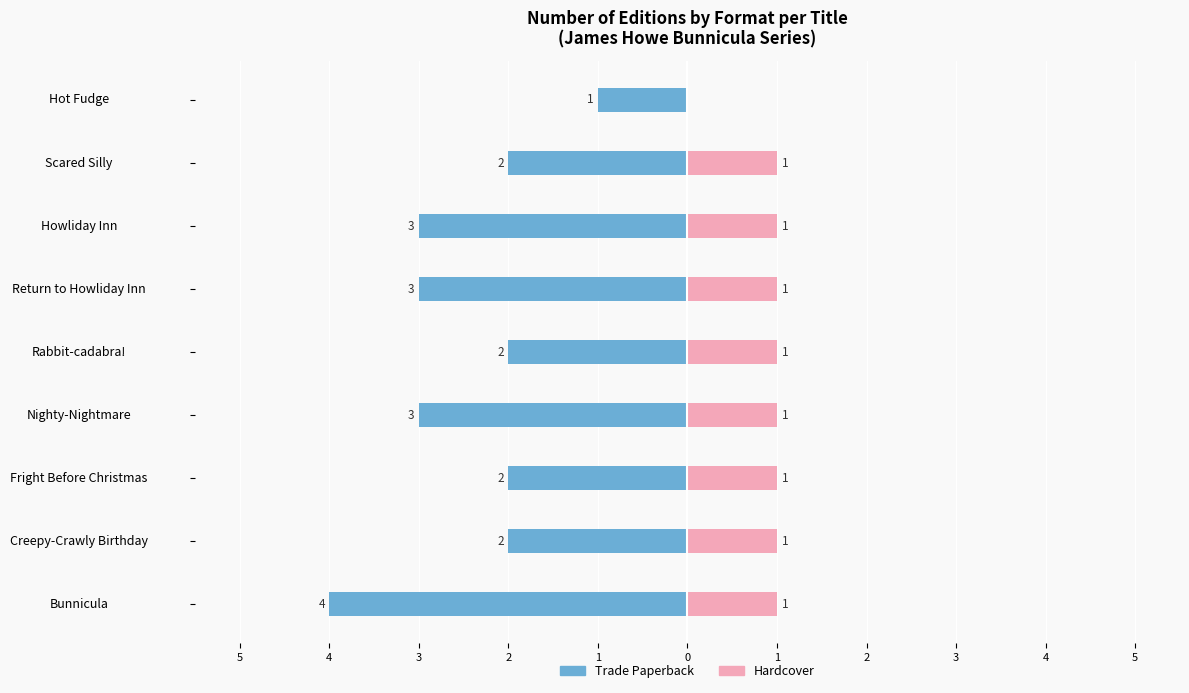

Is the value of Trade Paperback at Fright Before Christmas greater than the value of Hardcover at Fright Before Christmas?

No